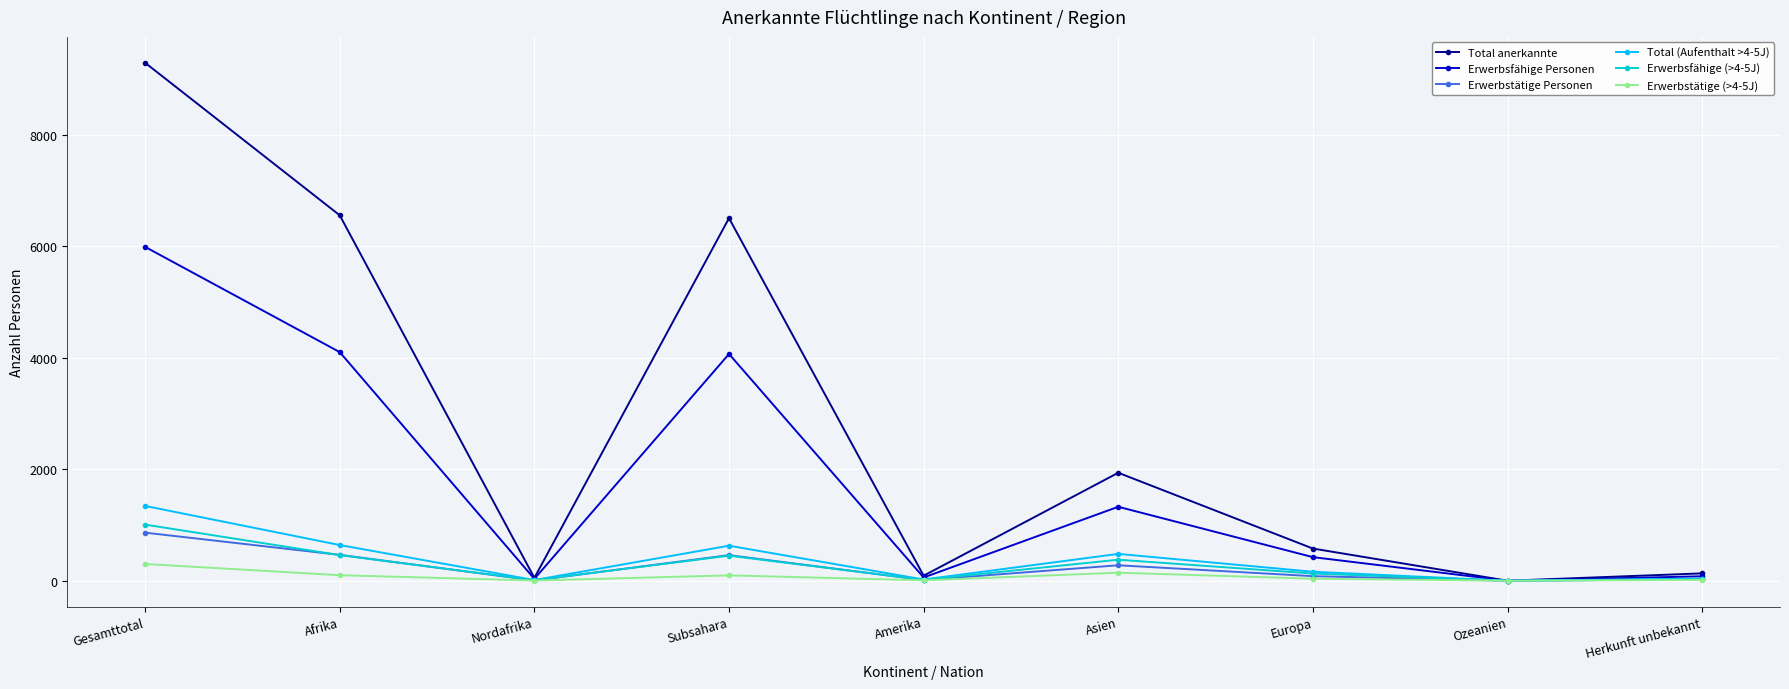

What is the average value of the Total anerkannte series?

2792